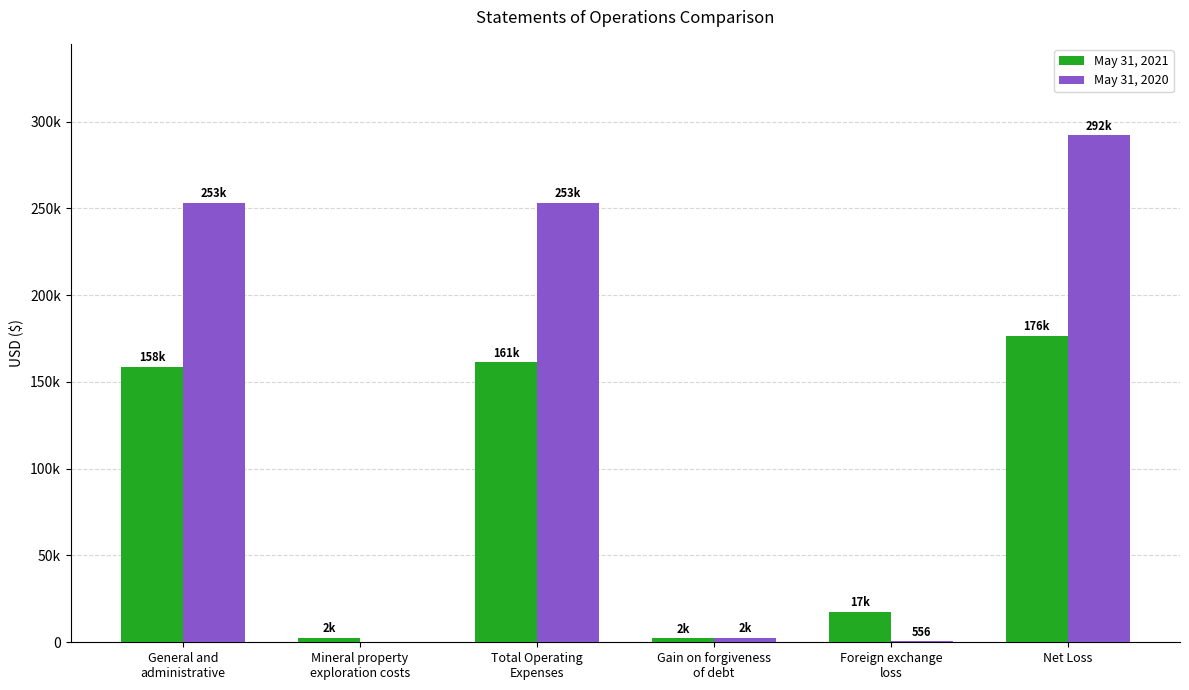

What is the difference between the second highest and second lowest values in the May 31, 2021 series?

158722